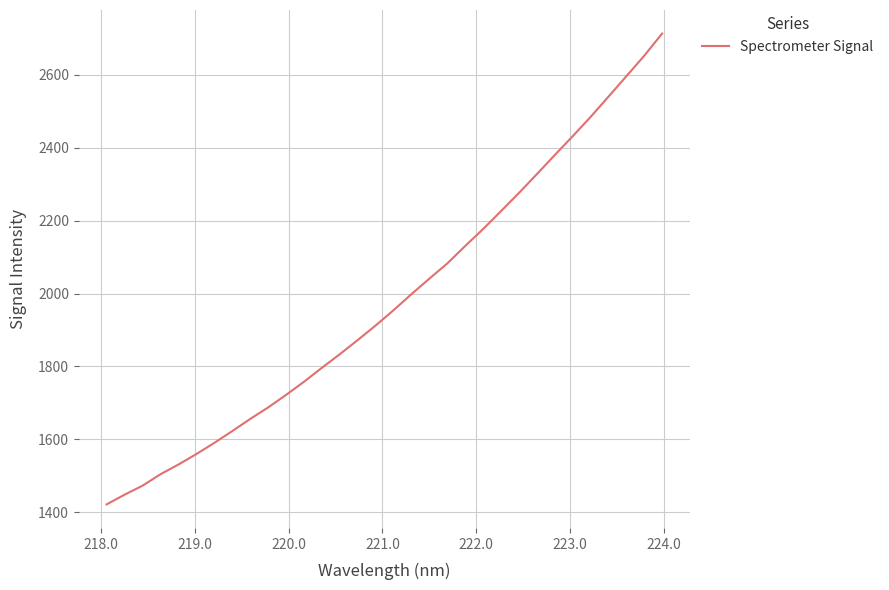

What is the minimum value shown in the chart?

1421.4